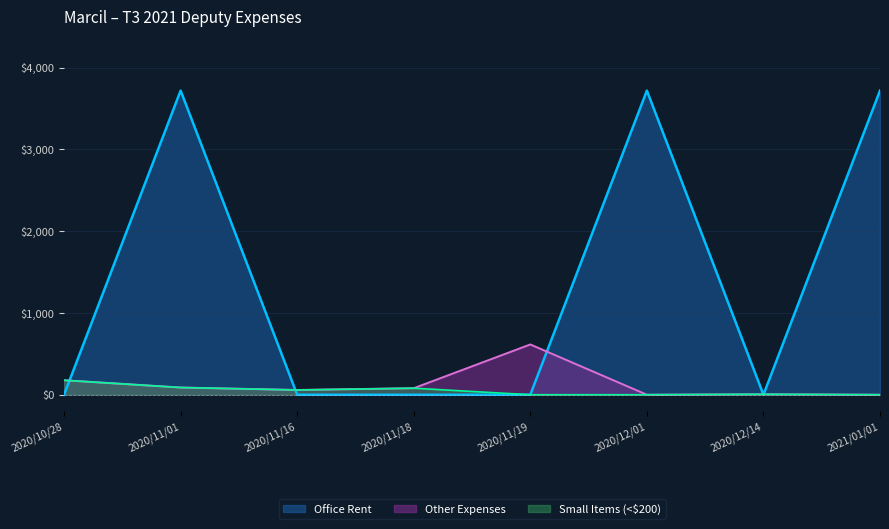

What is the ratio of the value at 2020/11/18 to the value at 2020/11/16?

1.4